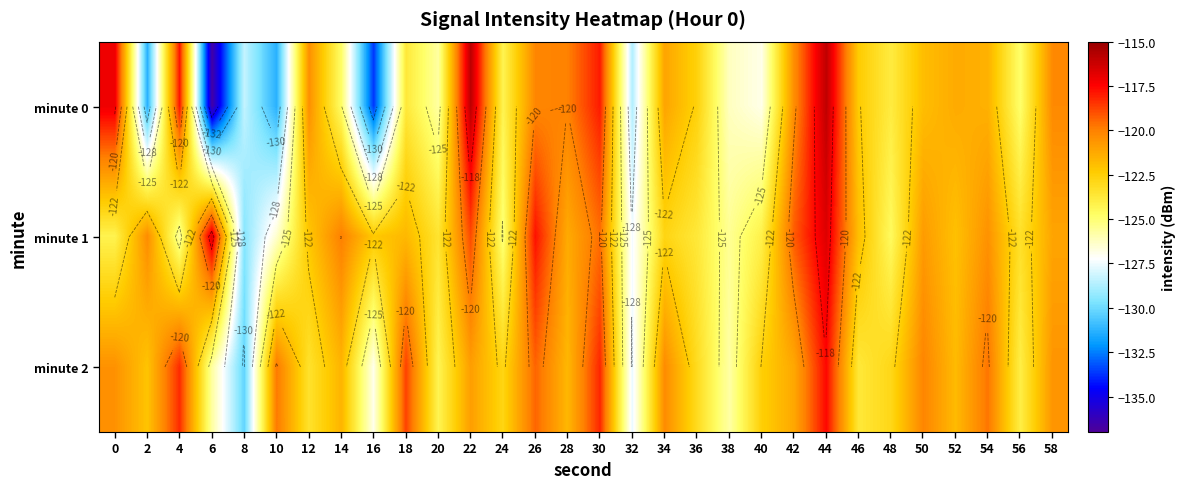

At which category is the sum across all series the highest?

44